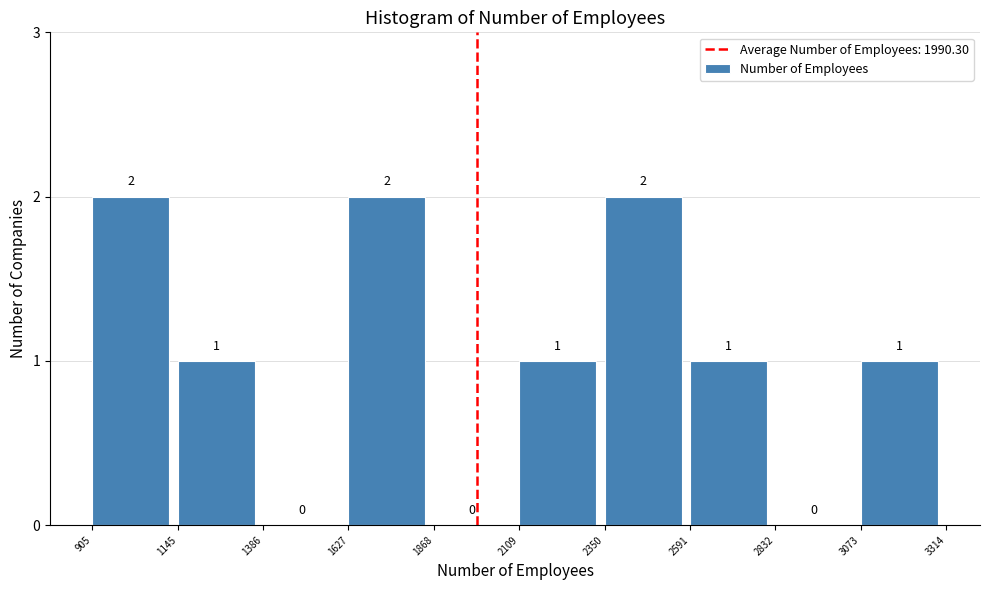

Reading left to right, transcribe this chart: for each bar, give the range it covers on the x-axis and its height.

905 to 1145: 2
1145 to 1386: 1
1386 to 1627: 0
1627 to 1868: 2
1868 to 2109: 0
2109 to 2350: 1
2350 to 2591: 2
2591 to 2832: 1
2832 to 3073: 0
3073 to 3314: 1